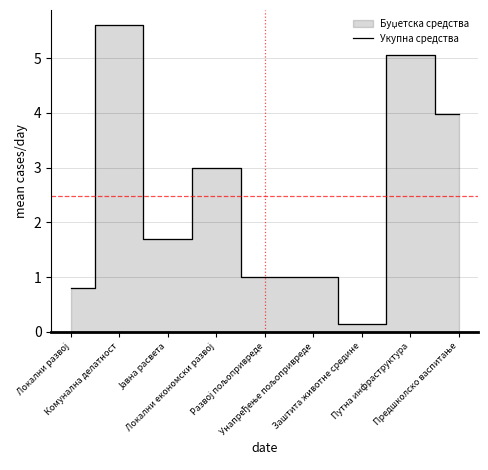

What is the maximum value for Укупна средства?

5.6